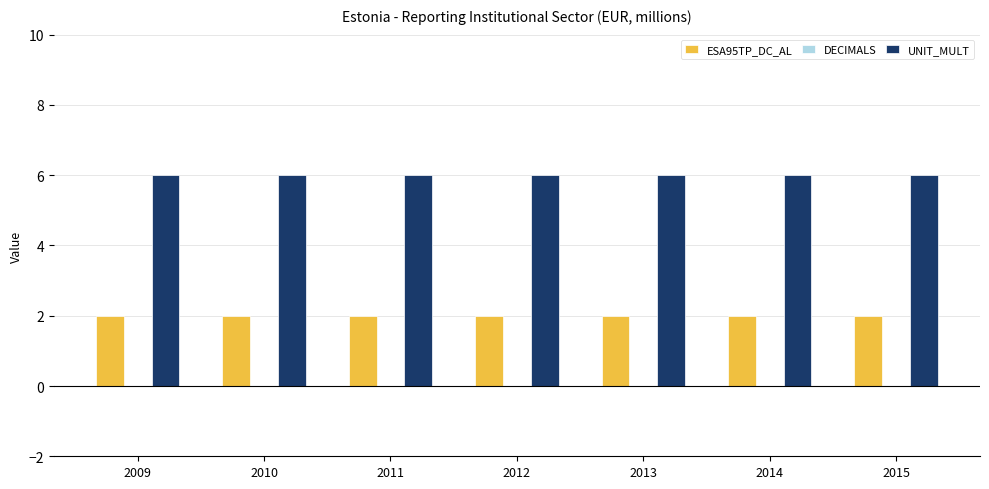

How many data points does each series have?

7